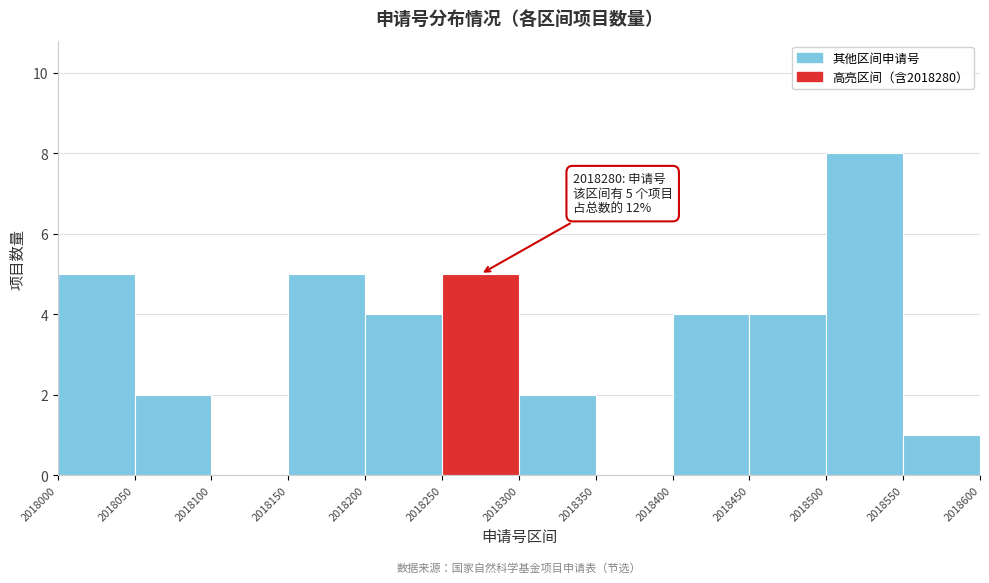

Which range on the x-axis has the tallest bar?

2018500 to 2018550